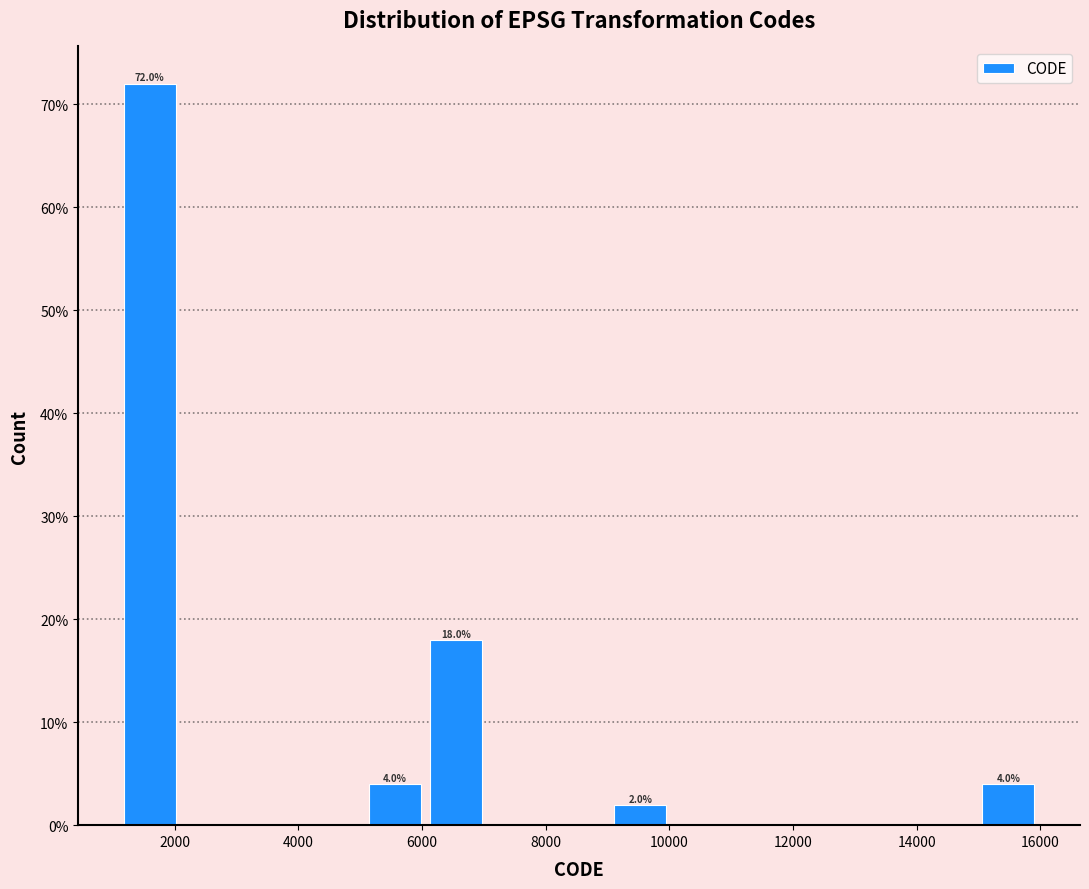

Over which range of the x-axis is the bar tallest?

1200 to 2000